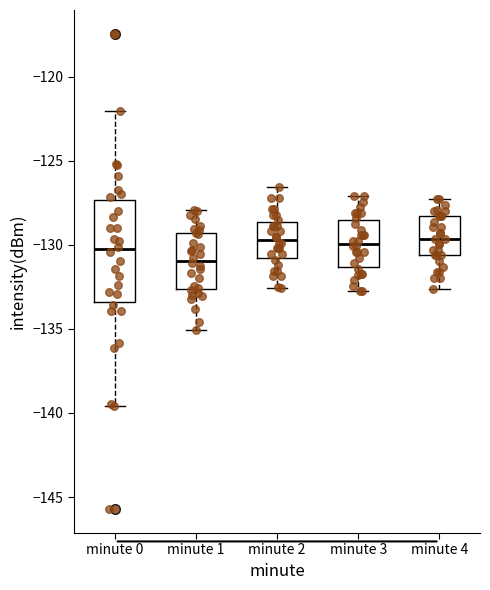

Which box has the lowest median line?

minute 1